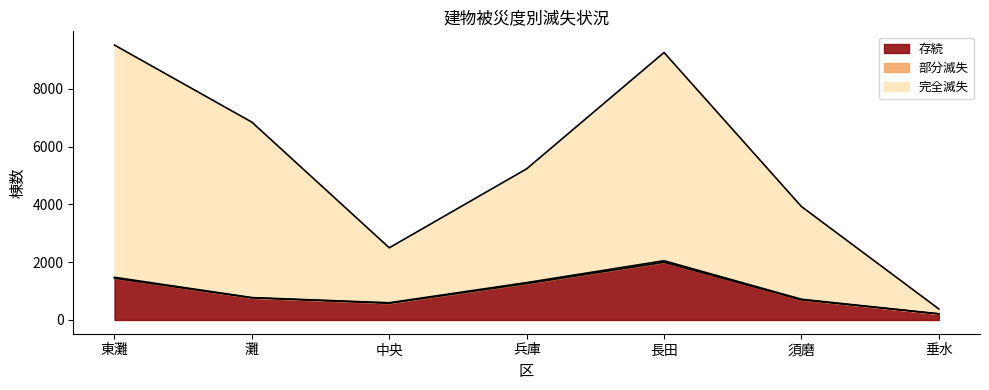

The value of 存続 at 長田 is 1124. True or false?

False